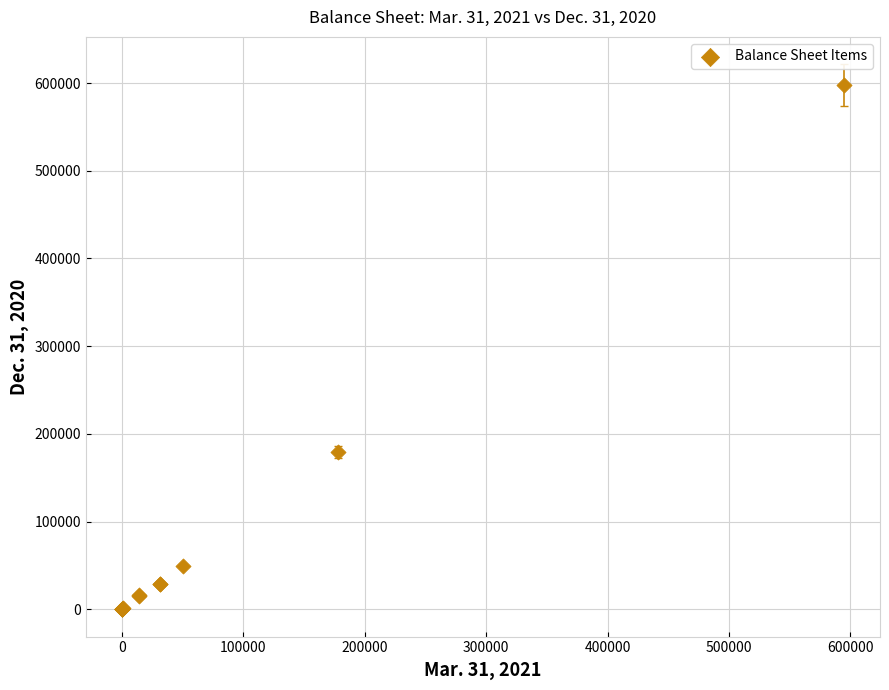

What Y value in the scatter plot is closest to 298747?

179518.9